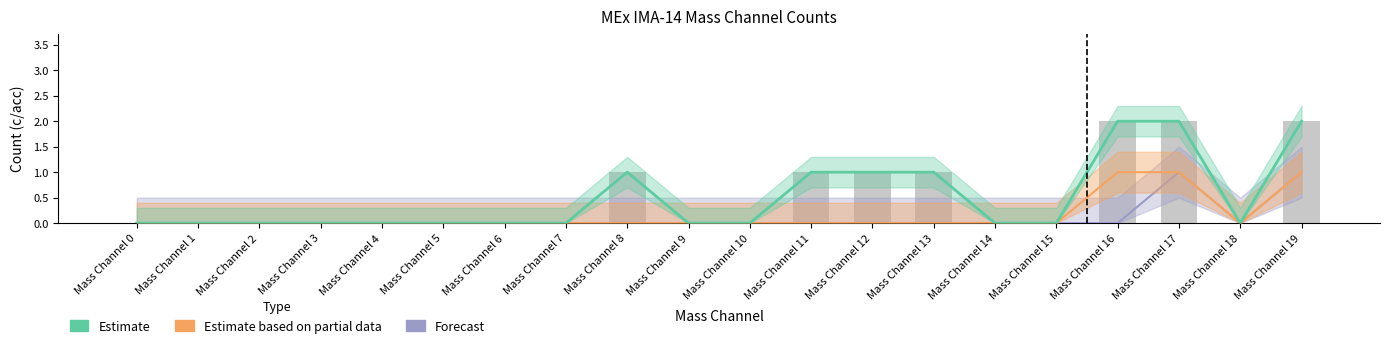

Count the Estimate values in the range 0 to 1.

17